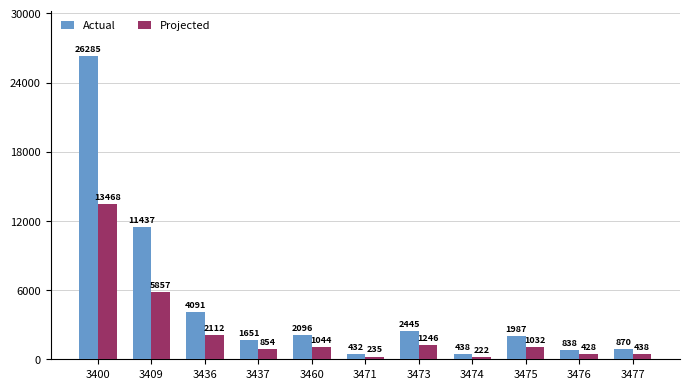

At which label does Projected first exceed 1032?

3400